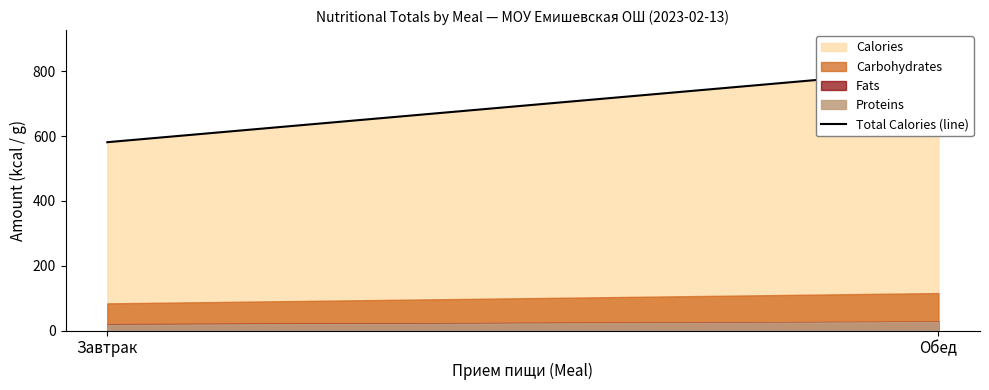

True or false: the data shows 806 at Обед.

True